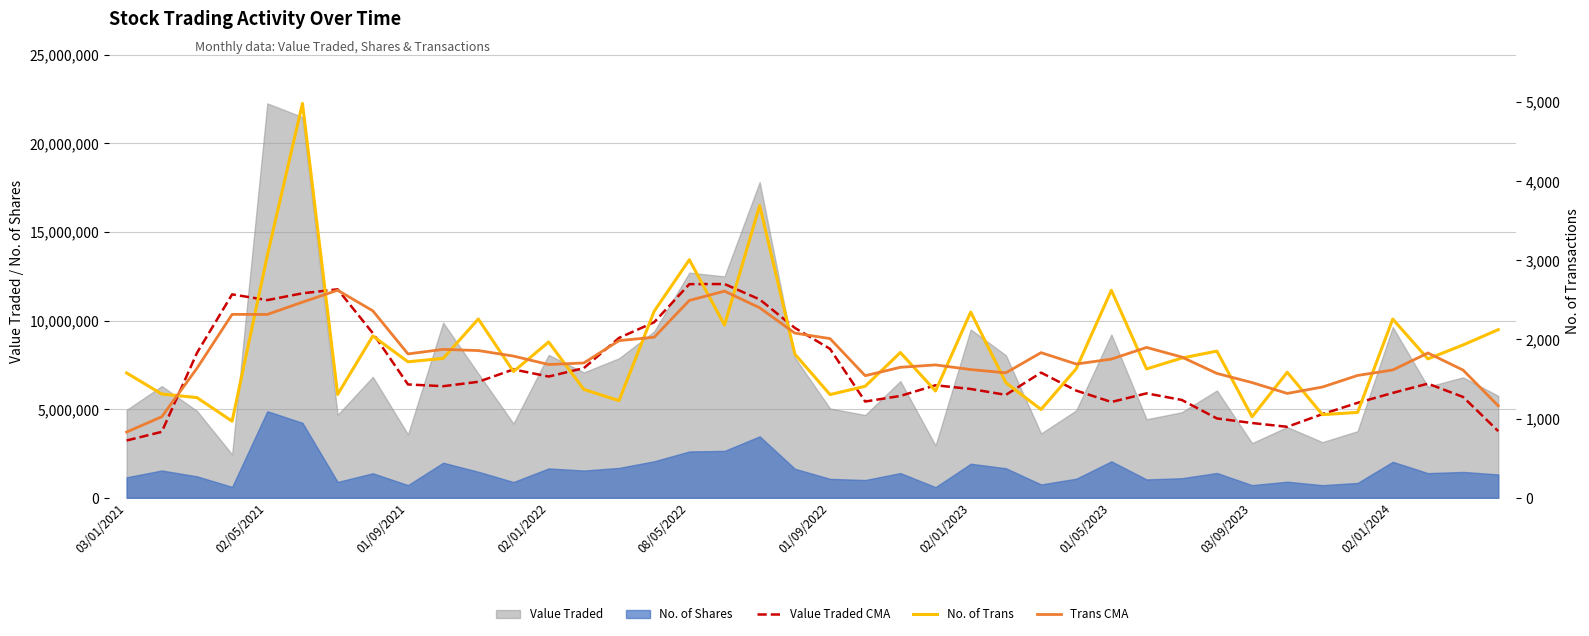

What is the difference between the maximum and minimum values in the Trans CMA series?

1790.8